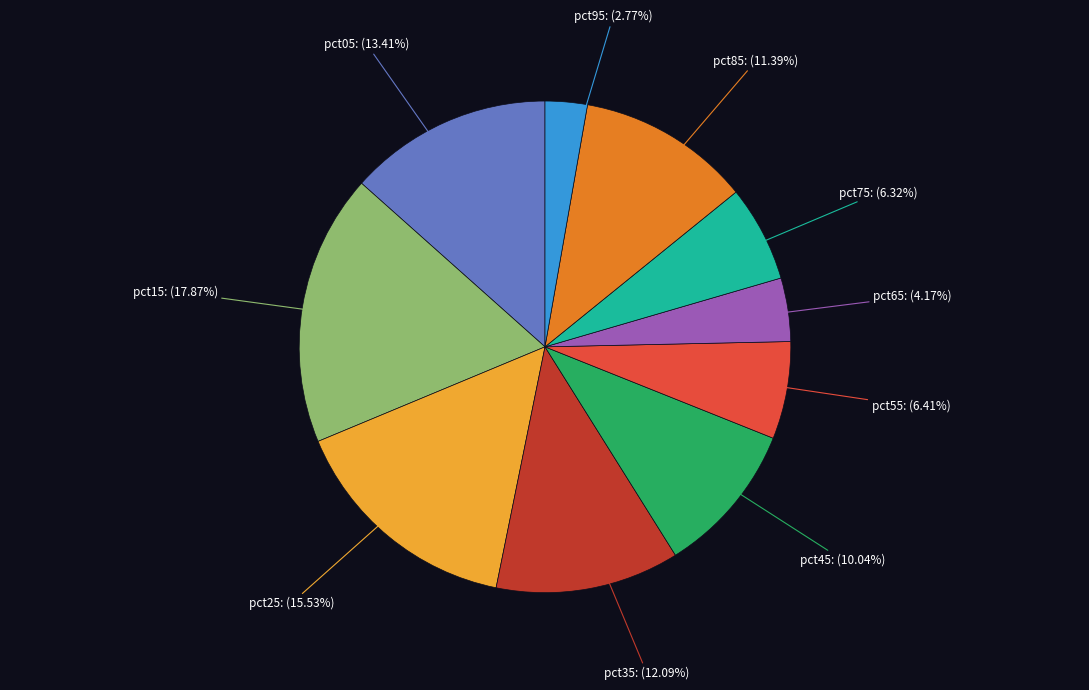

Is there any slice that represents more than half of the pie?

No